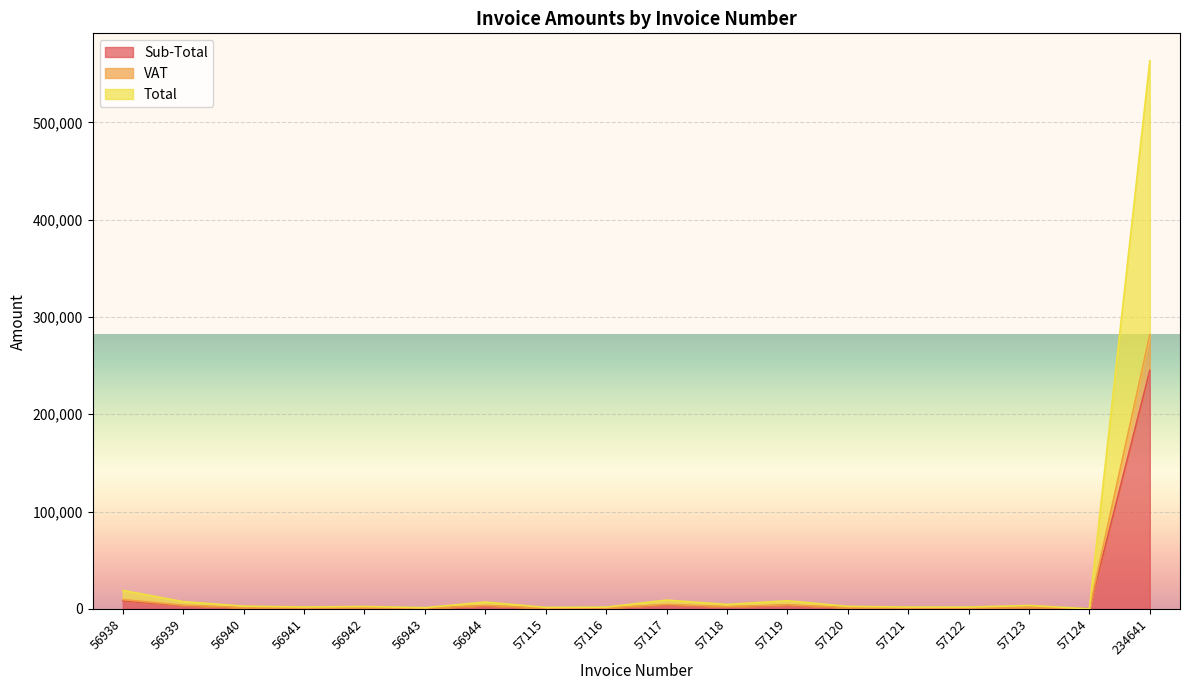

Which category has the lowest value across all series?

57124